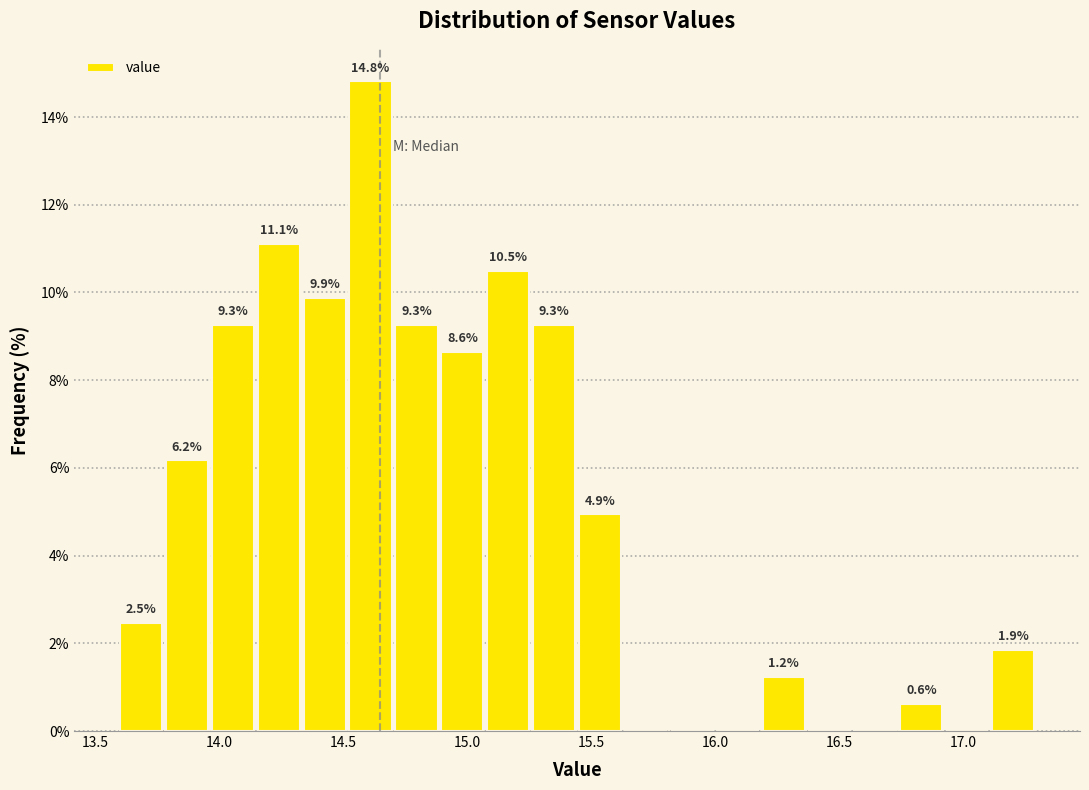

Around what value on the x-axis is the tallest bar? Give the approximate position of its centre, as read against the axis.

14.60